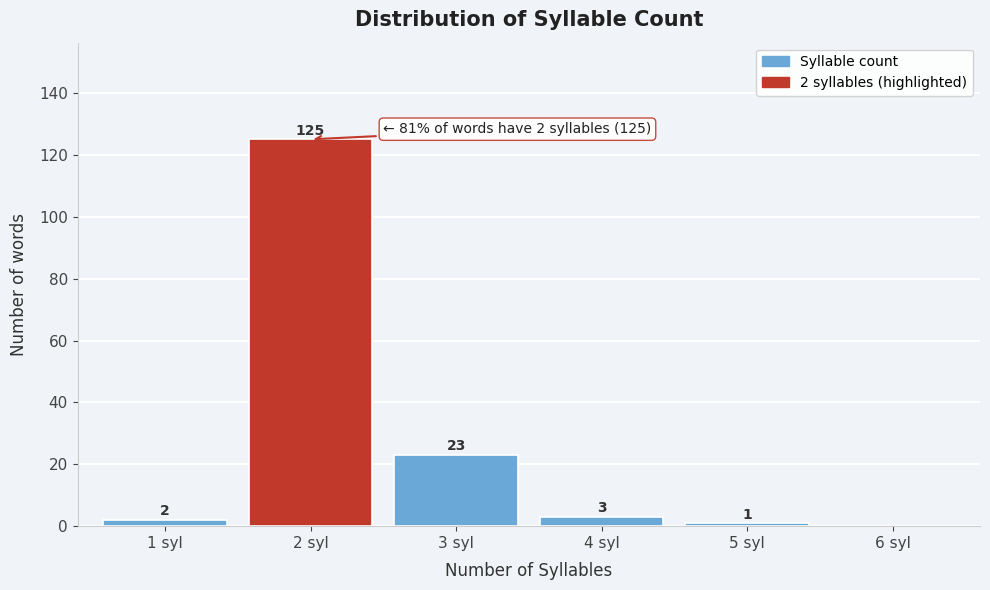

Reading left to right, what are all the values shown in this chart?

1 syl=2	2 syl=125	3 syl=23	4 syl=3	5 syl=1	6 syl=0